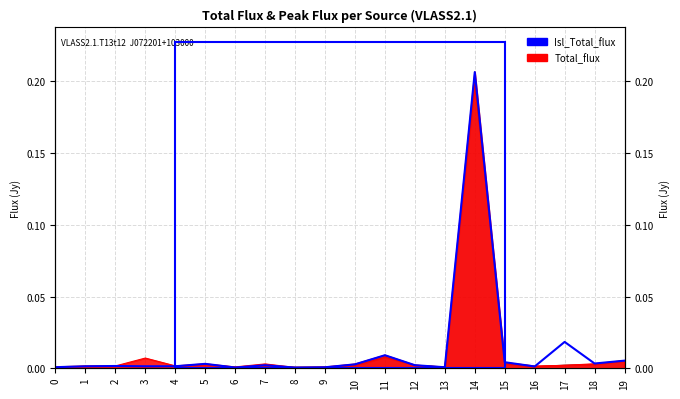

The chart shows a value of 0.0 at 17. True or false?

False